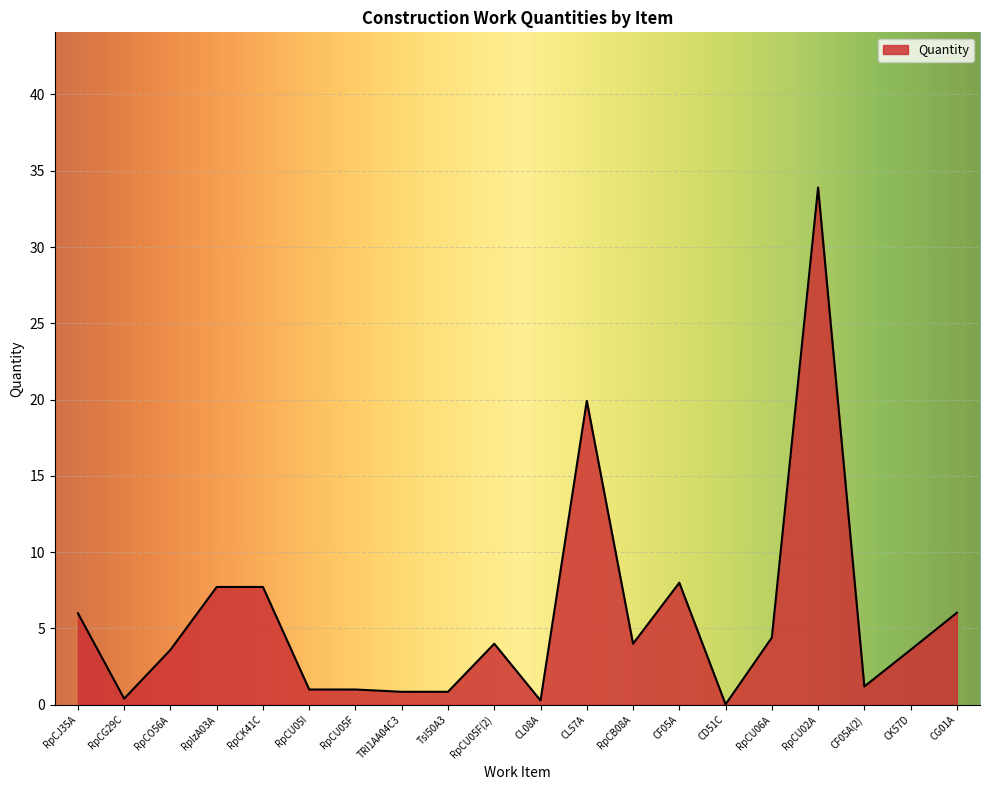

How many lines are shown in the chart?

1